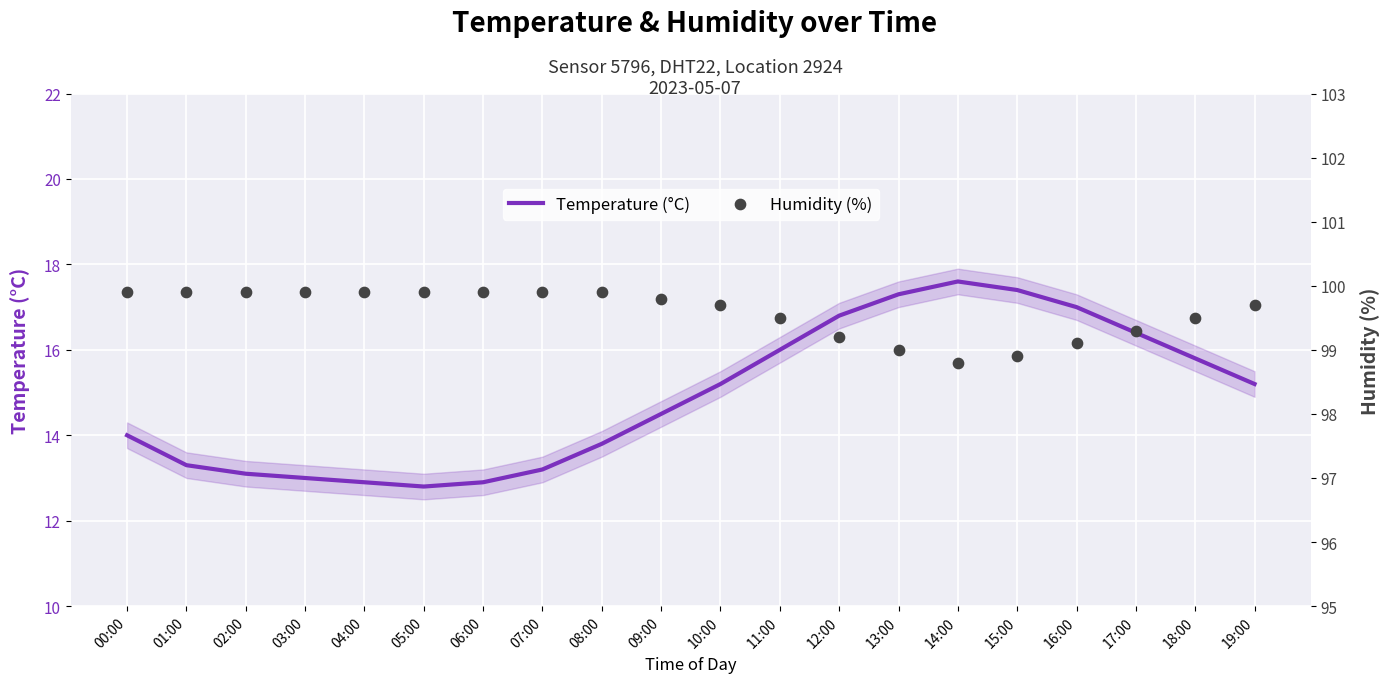

At how many categories does at least one series exceed 25?

20